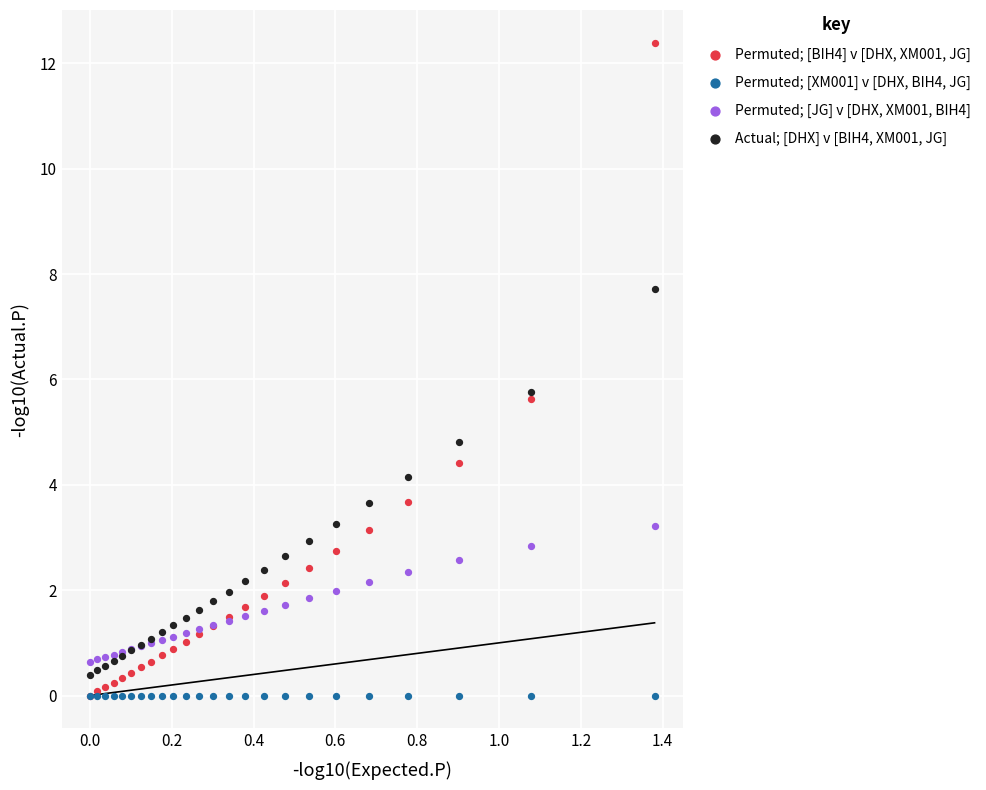

Which series contains the highest Y value?

Permuted; [BIH4] v [DHX, XM001, JG]